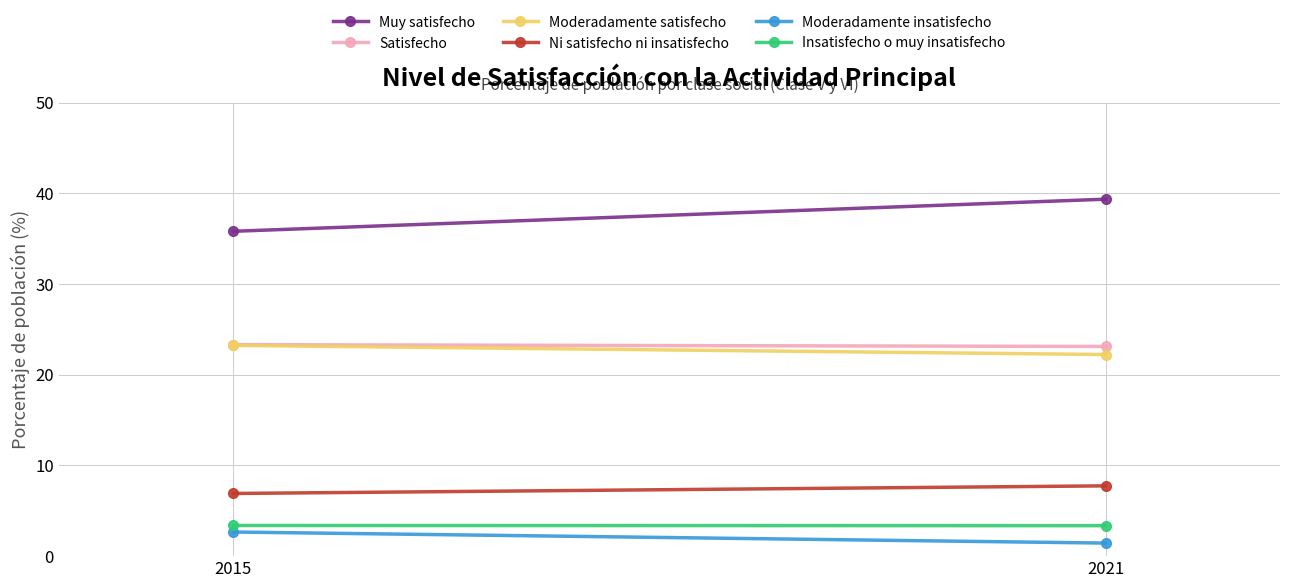

Between 2015 and 2021, which series saw the biggest shift?

Muy satisfecho